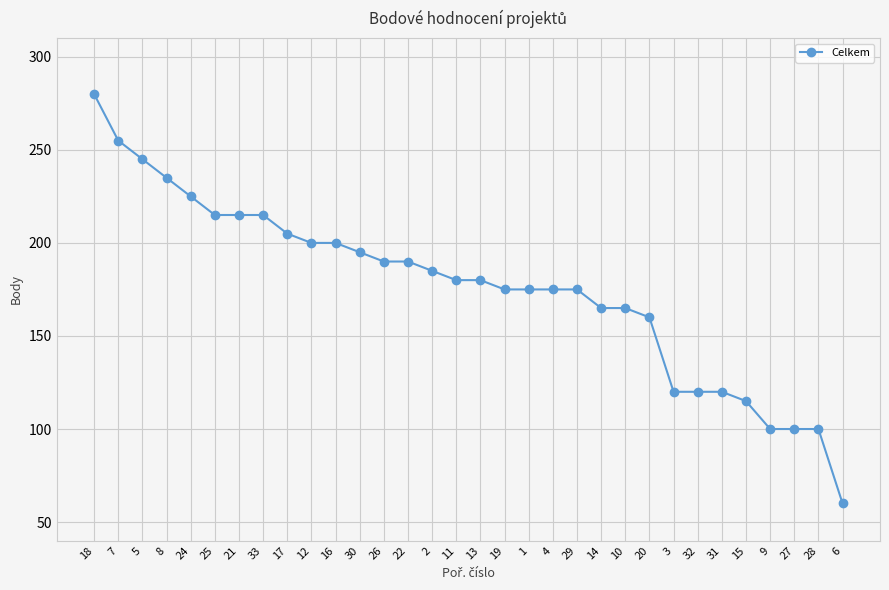

Does the chart have visible grid lines?

Yes